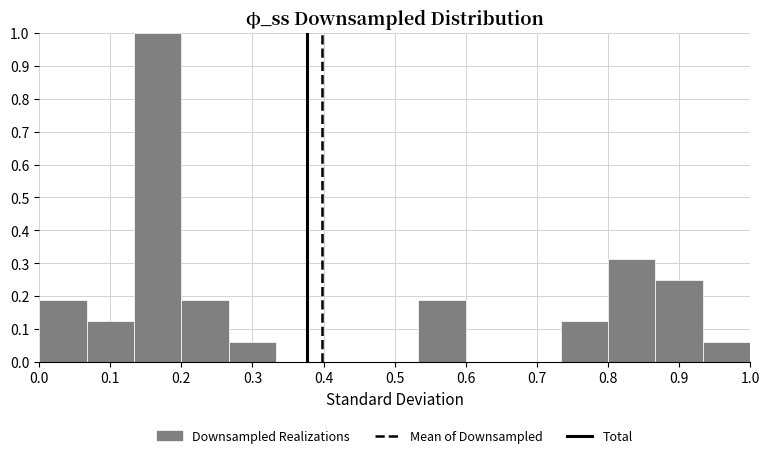

What is the height of the bar covering 0.80 to 0.87 on the x-axis? Neither the bar edges nor the heights are printed on the chart, so give them approximately, as read against the axes.

0.31